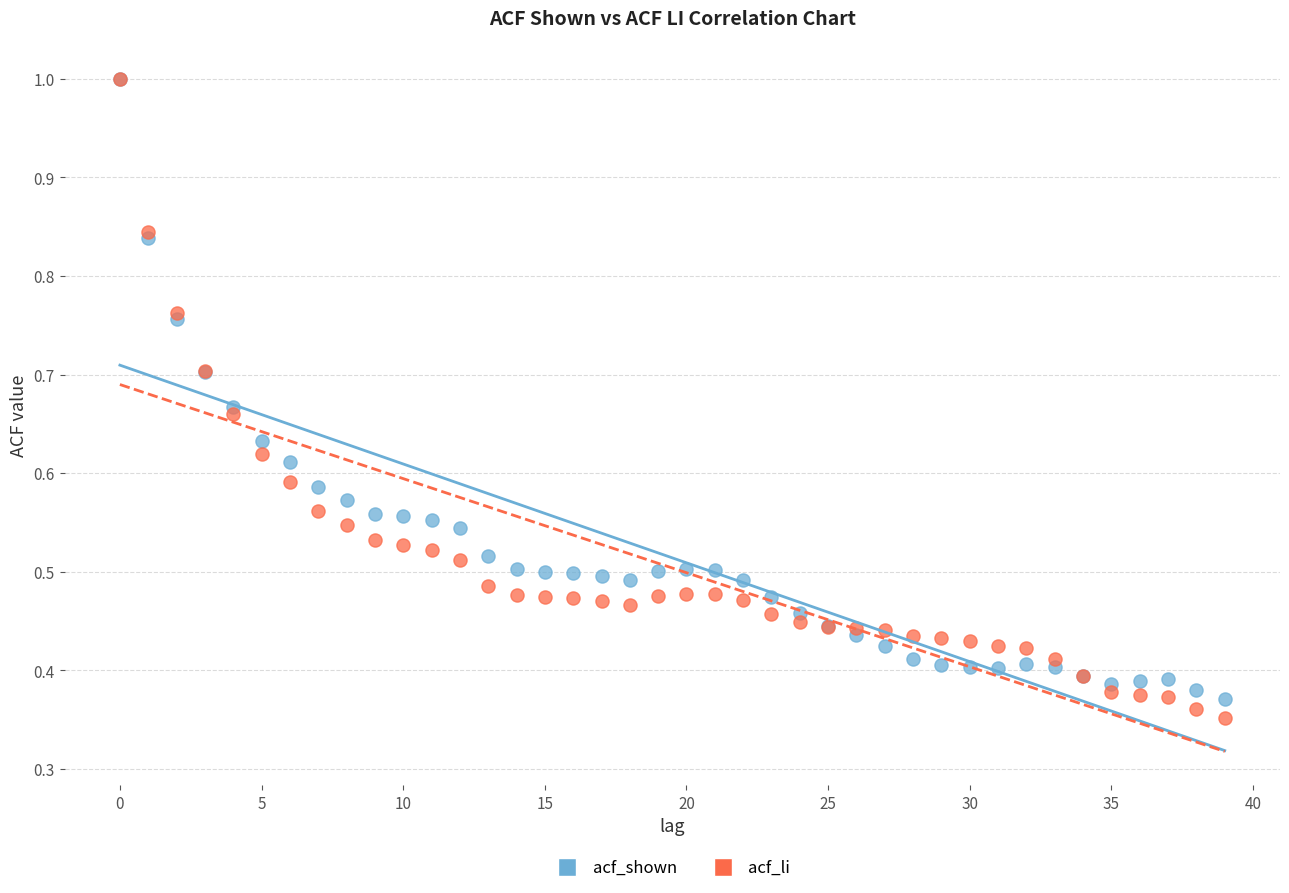

What are all the series names shown in the legend?

acf_shown, acf_li